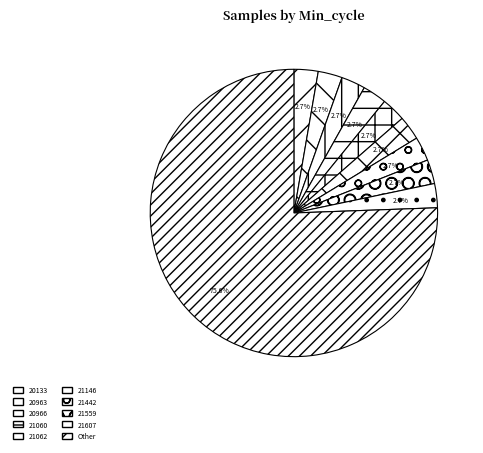

How many slices are in this pie chart?

10